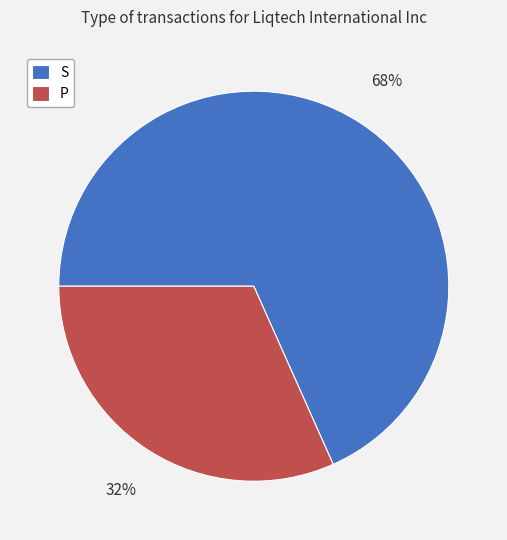

Is there a majority slice in this chart?

Yes